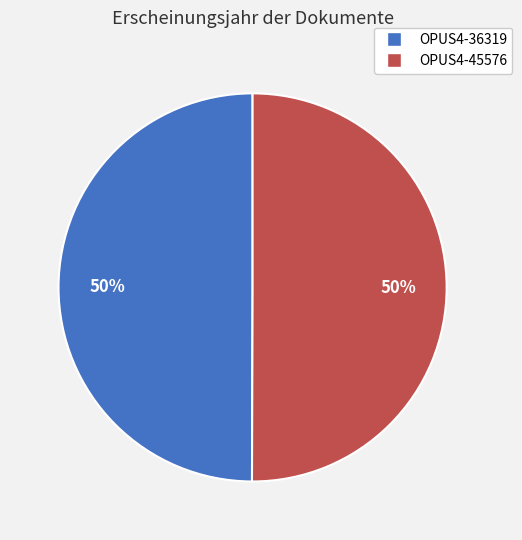

Do OPUS4-36319 and OPUS4-45576 together represent more than half of the pie?

Yes